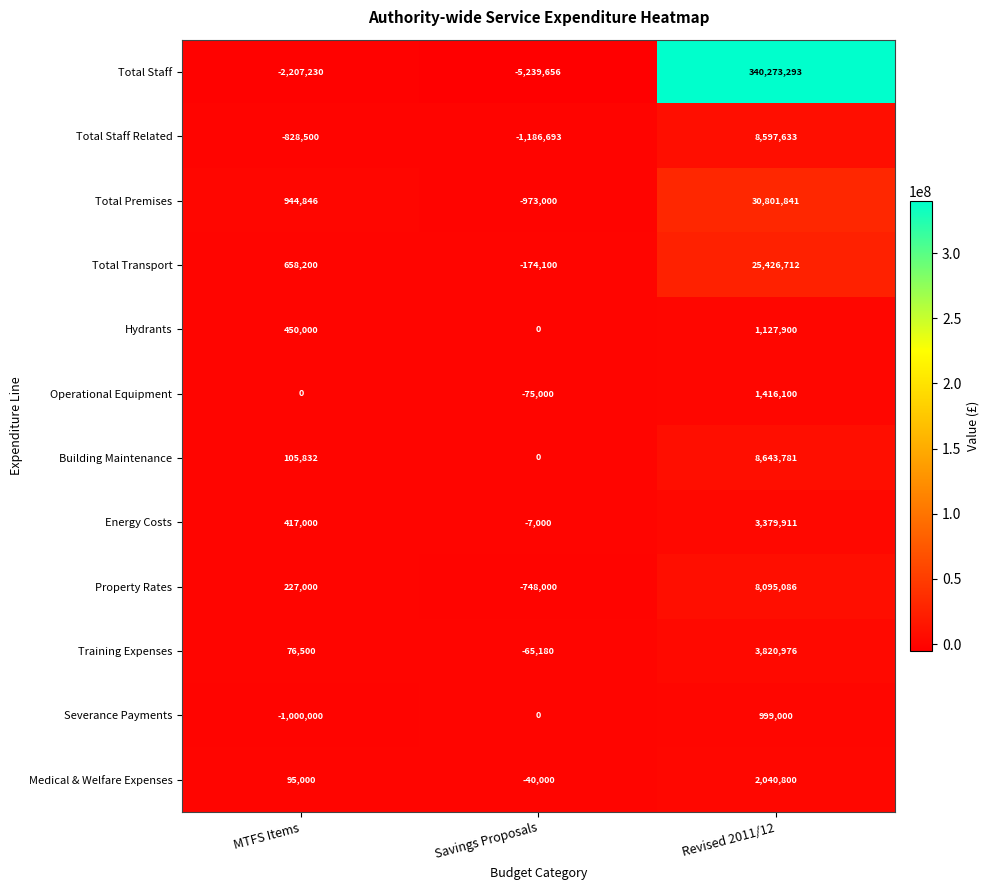

Where does the Total Staff Related series first go above -828500?

Revised 2011/12